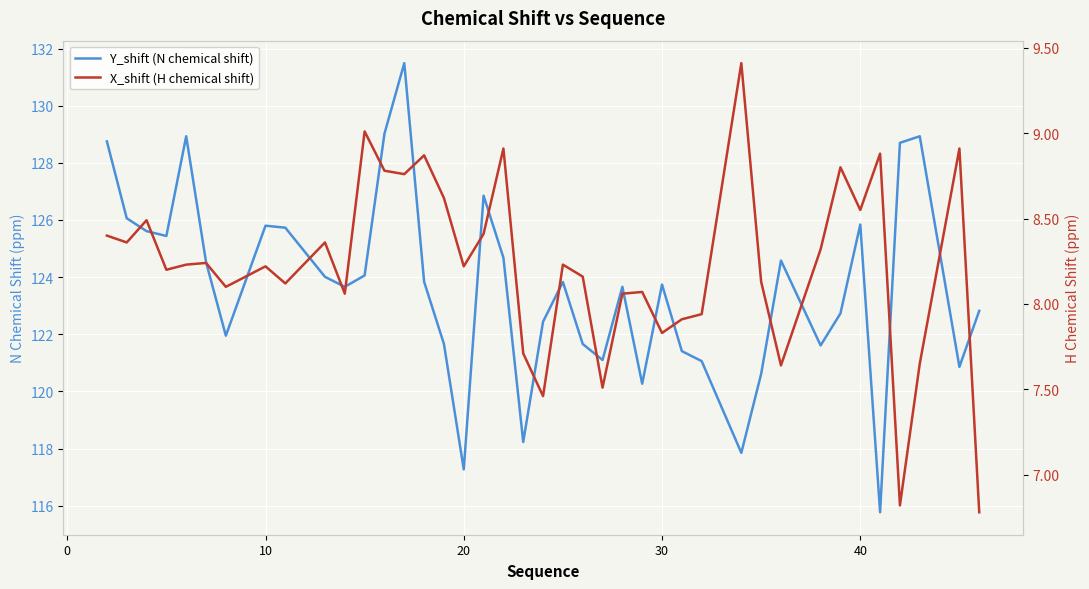

What is the difference between the maximum and minimum values in the Y_shift (N chemical shift) series?

15.7